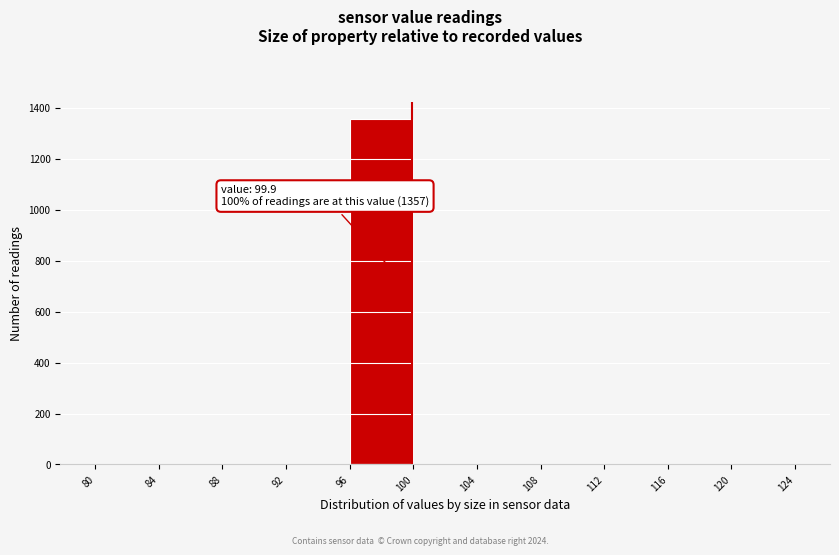

Over which range of the x-axis is the bar tallest?

96 to 100